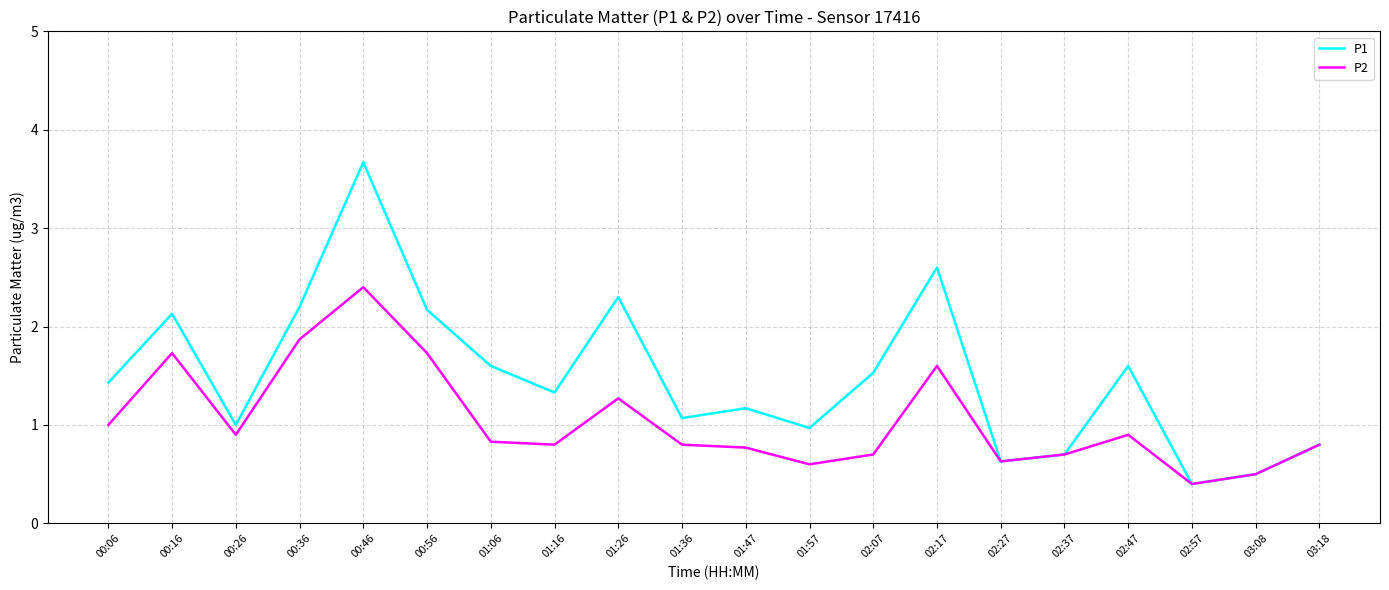

Reading right to left, extract all data points from this chart.

P1: 03:18=0.8	03:08=0.5	02:57=0.4	02:47=1.6	02:37=0.7	02:27=0.6	02:17=2.6	02:07=1.5	01:57=1.0	01:47=1.2	01:36=1.1	01:26=2.3	01:16=1.3	01:06=1.6	00:56=2.2	00:46=3.7	00:36=2.2	00:26=1.0	00:16=2.1	00:06=1.4
P2: 03:18=0.8	03:08=0.5	02:57=0.4	02:47=0.9	02:37=0.7	02:27=0.6	02:17=1.6	02:07=0.7	01:57=0.6	01:47=0.8	01:36=0.8	01:26=1.3	01:16=0.8	01:06=0.8	00:56=1.7	00:46=2.4	00:36=1.9	00:26=0.9	00:16=1.7	00:06=1.0